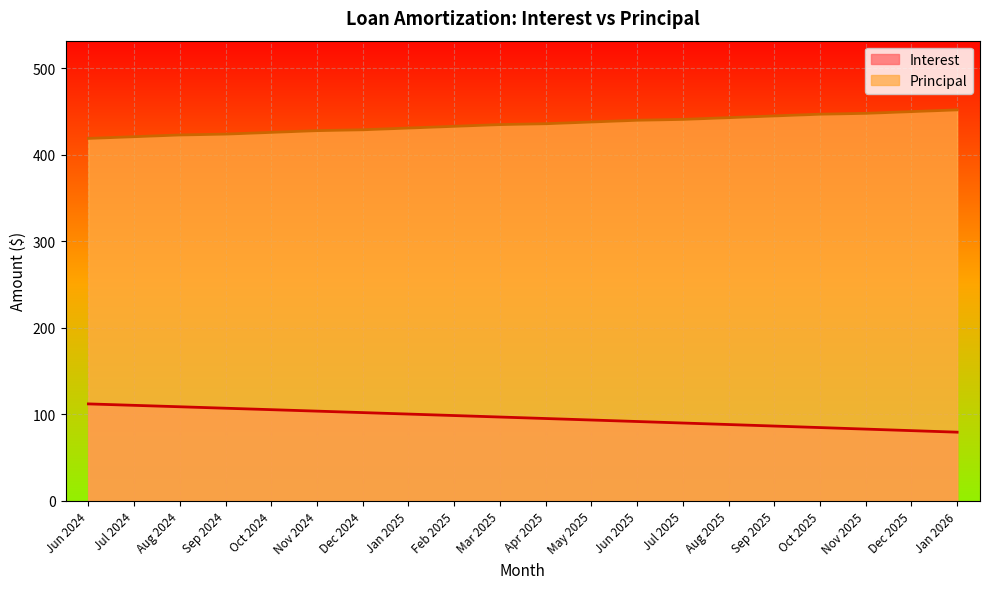

What is the label of the 5th point from the left?

Oct 2024